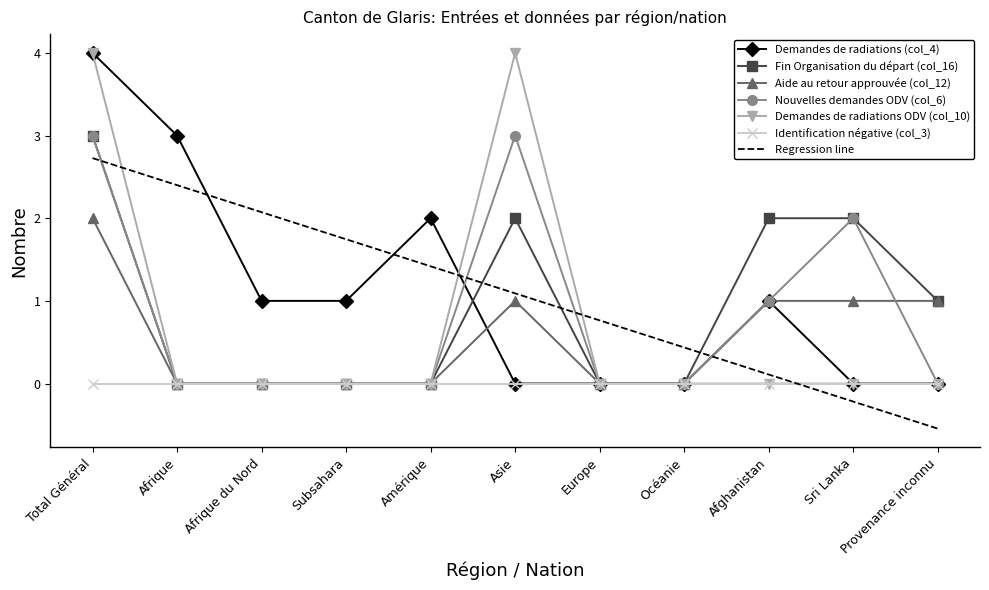

After their last crossing, which series has the higher values: Regression line or Identification négative (col_3)?

Identification négative (col_3)